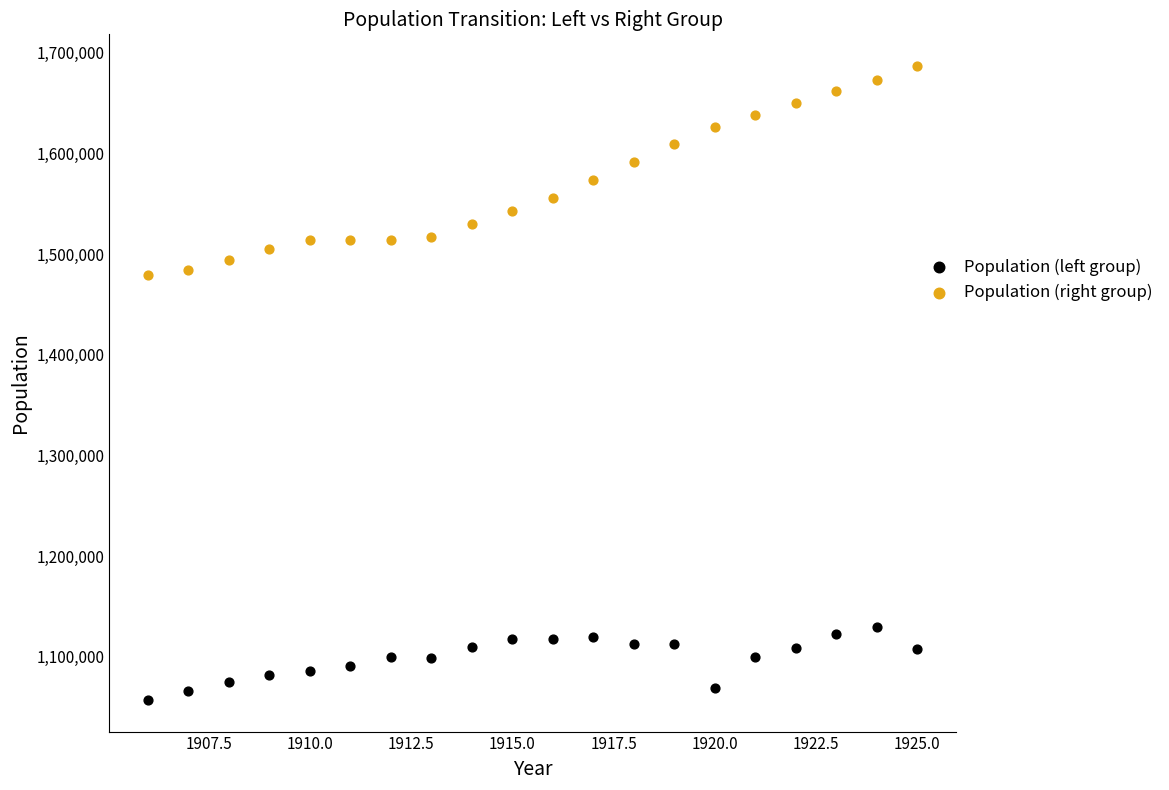

Which series reaches the maximum Y coordinate?

Population (right group)